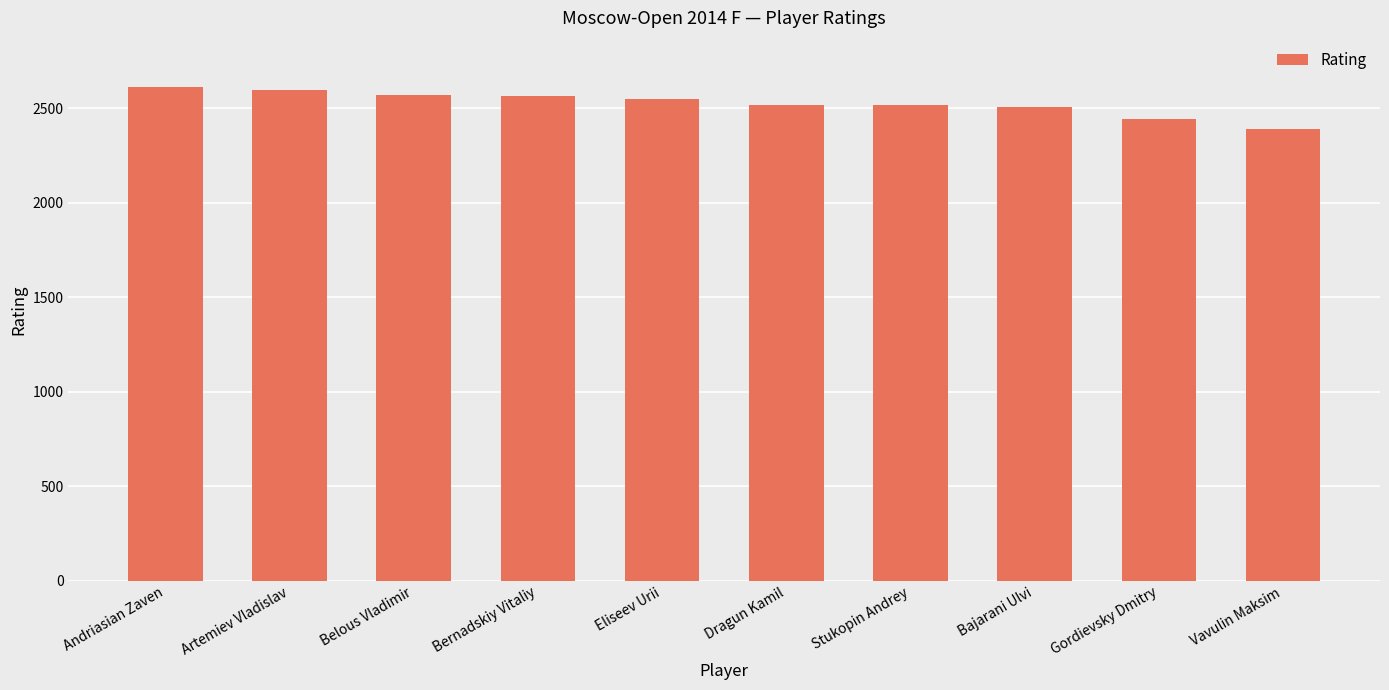

What is the difference between the second highest and second lowest values?

151